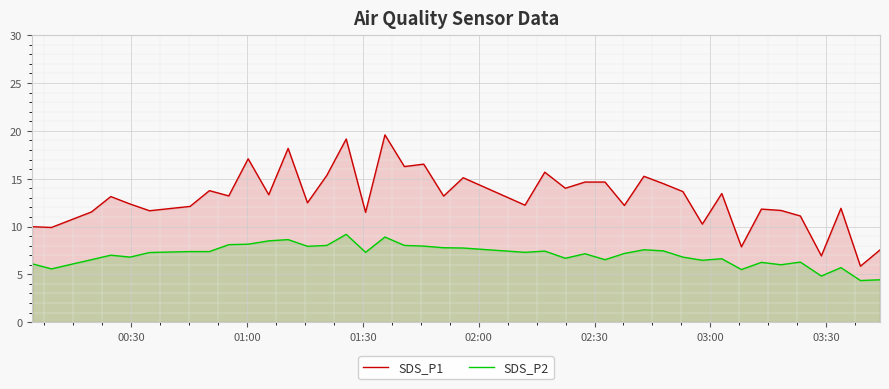

How many interior local valleys does the SDS_P2 series have?

12